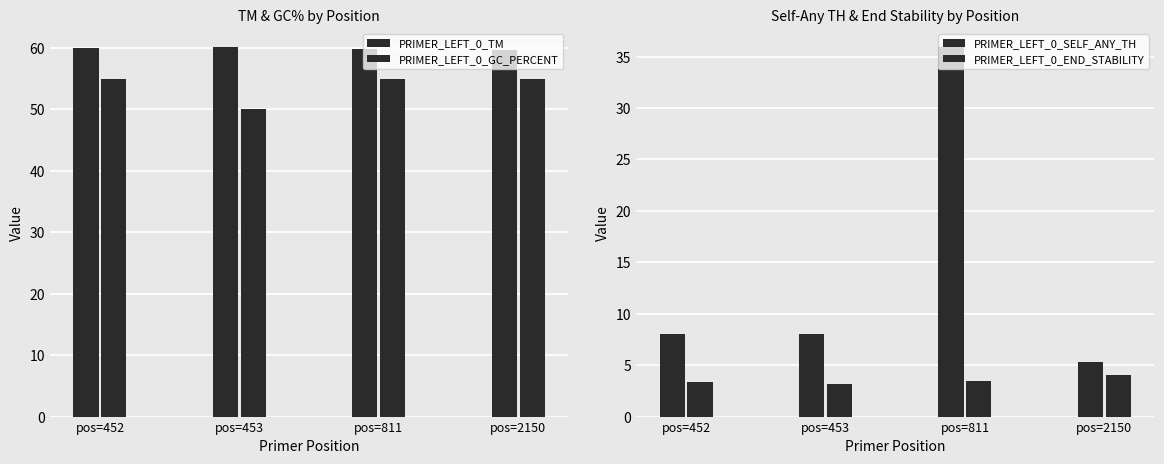

What is the total value across all series at pos=811?

154.2